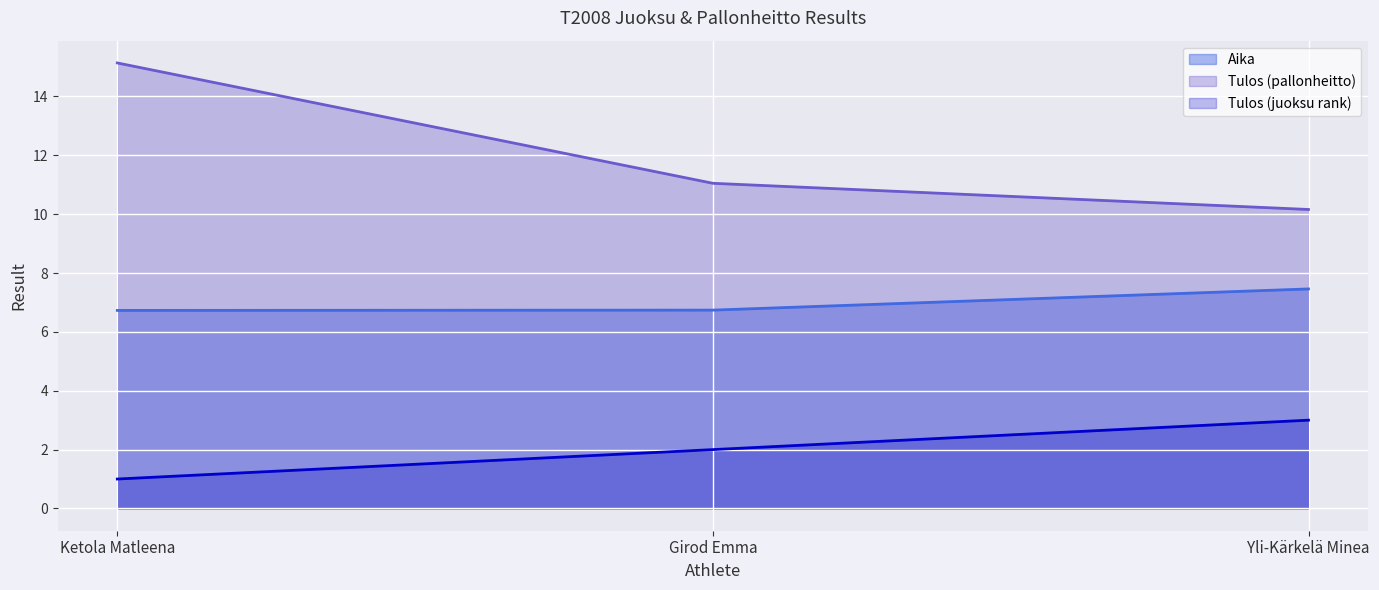

What is the value of the Tulos (pallonheitto) point at the 2nd from the left?

11.1